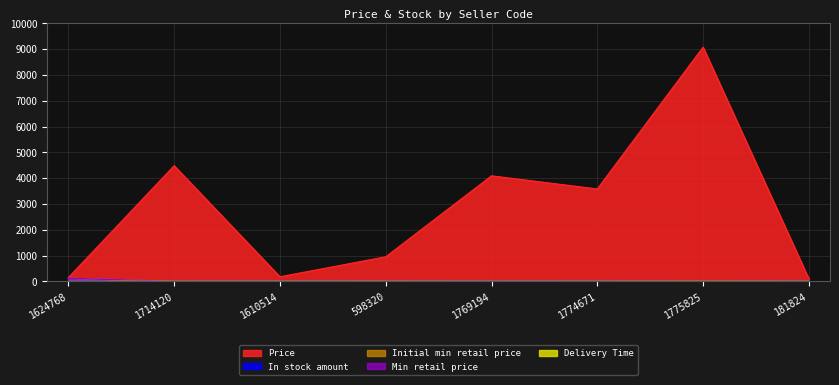

Which series has the widest spread of values?

Price